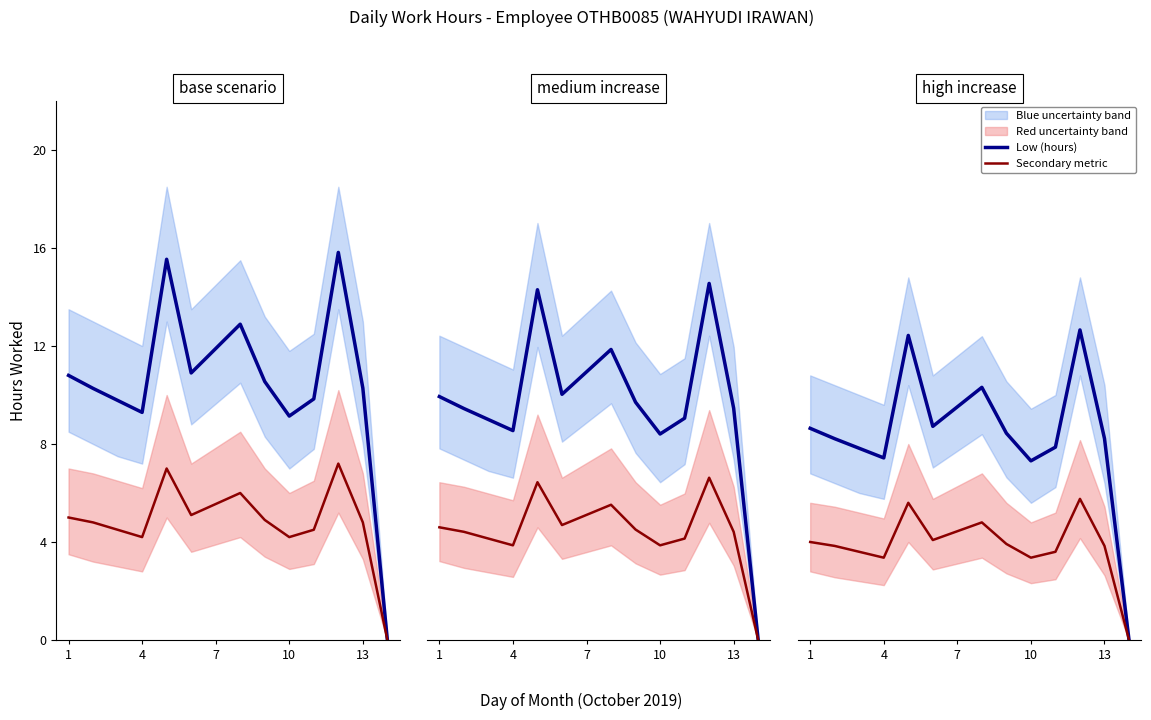

Rank the series by their average value, from lowest to highest.

Secondary metric, Low (hours)